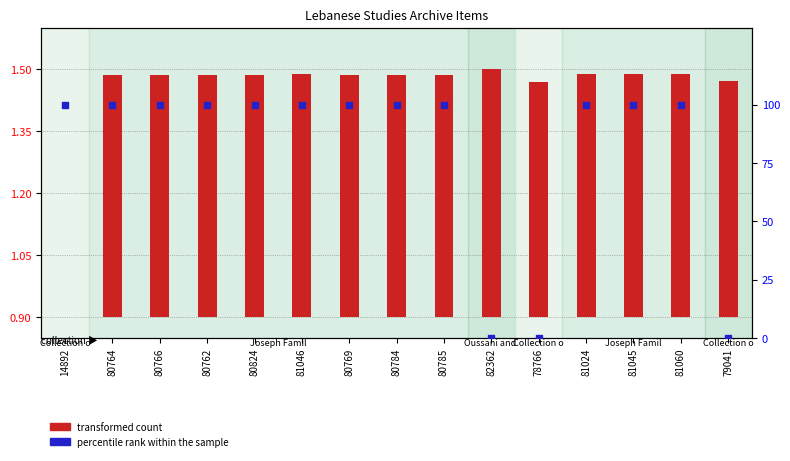

Which series contains the highest Y value?

percentile rank within the sample